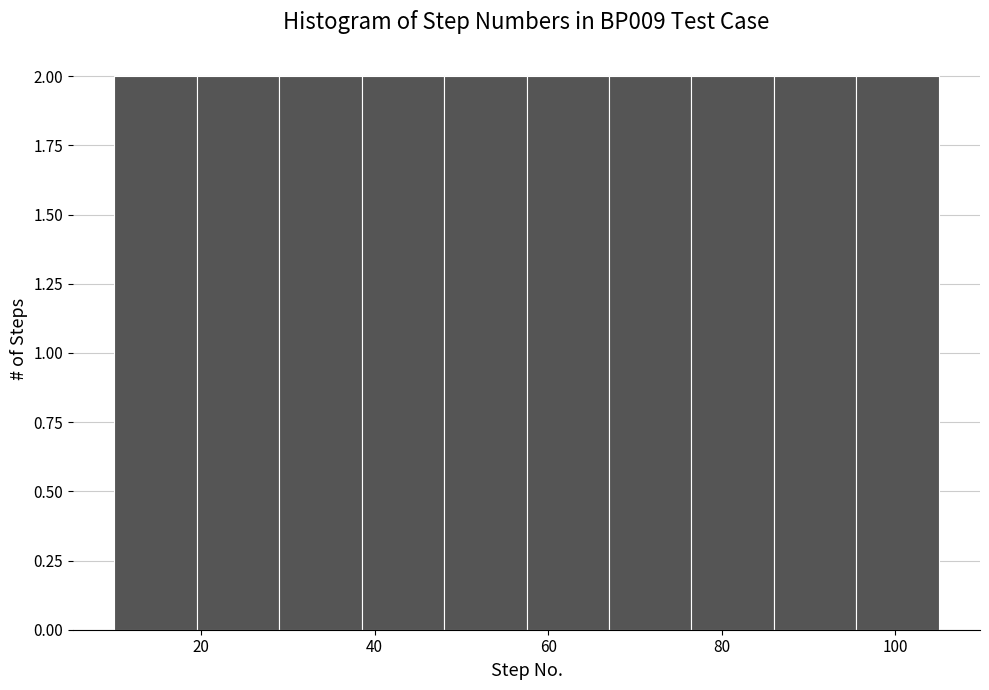

What is the height of the bar covering 38.5 to 48.0 on the x-axis? Neither the bar edges nor the heights are printed on the chart, so give them approximately, as read against the axes.

2